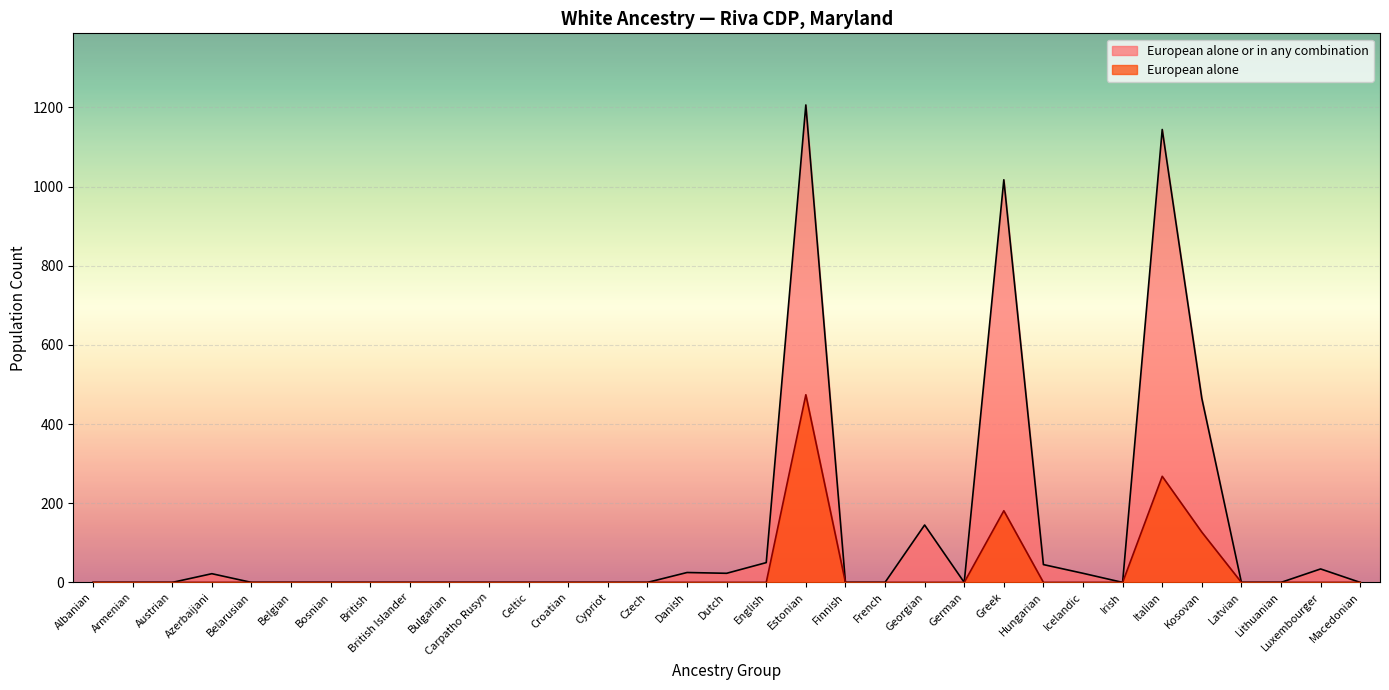

What position from the left is British?

8